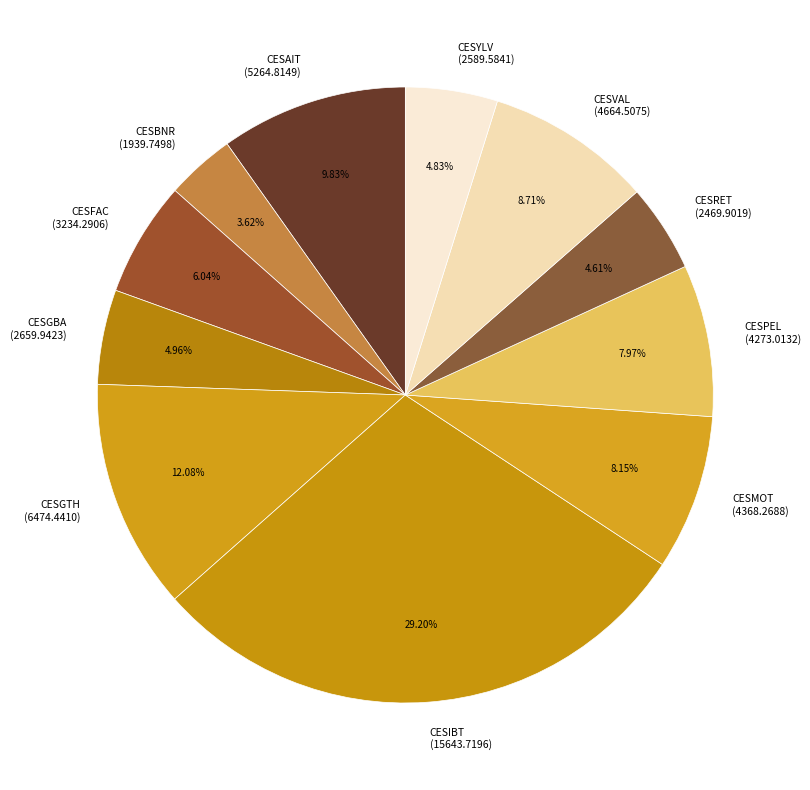

Does any single category account for the majority?

No